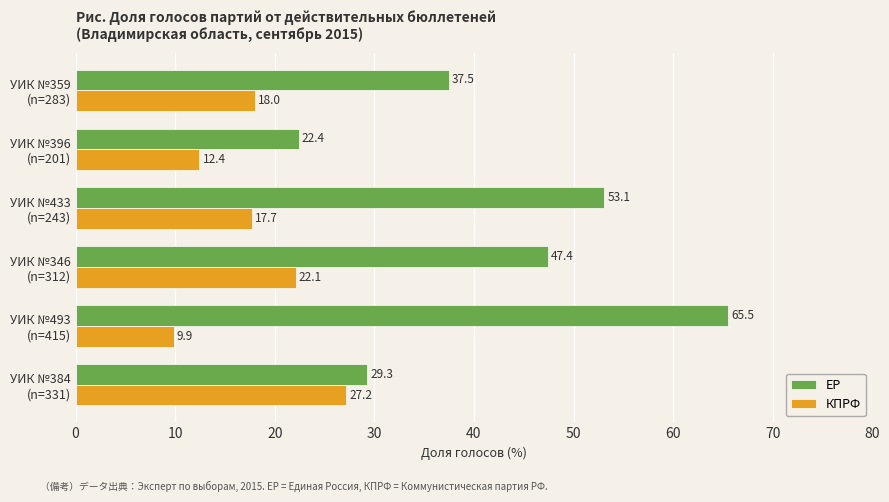

Rank the series by their maximum value, from lowest to highest.

КПРФ, ЕР